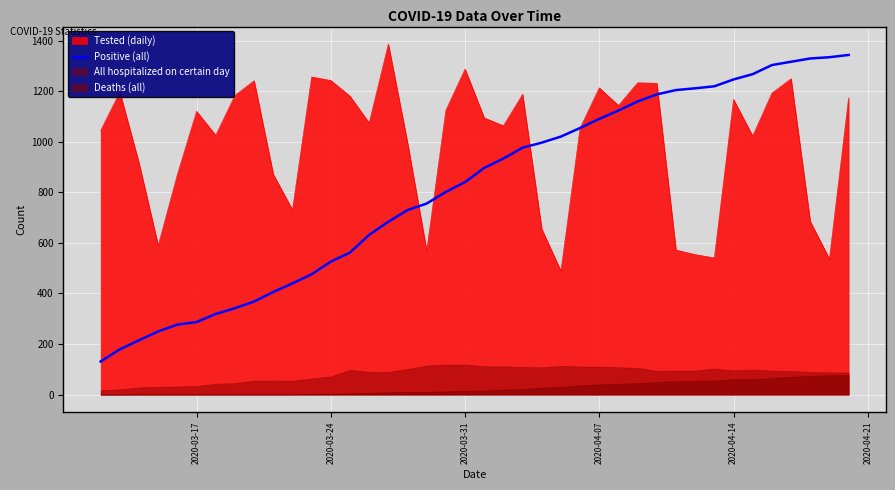

The value at 35 is 849. True or false?

False